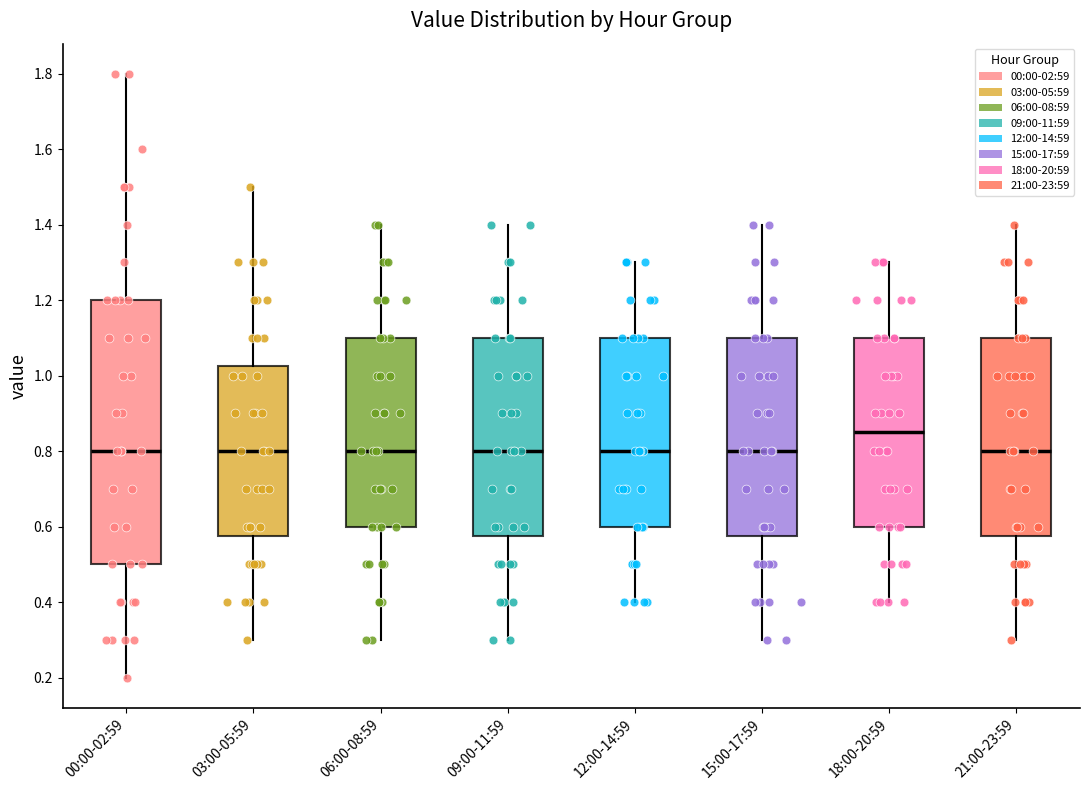

Which box is the tallest, from its lower edge to its upper edge?

00:00-02:59